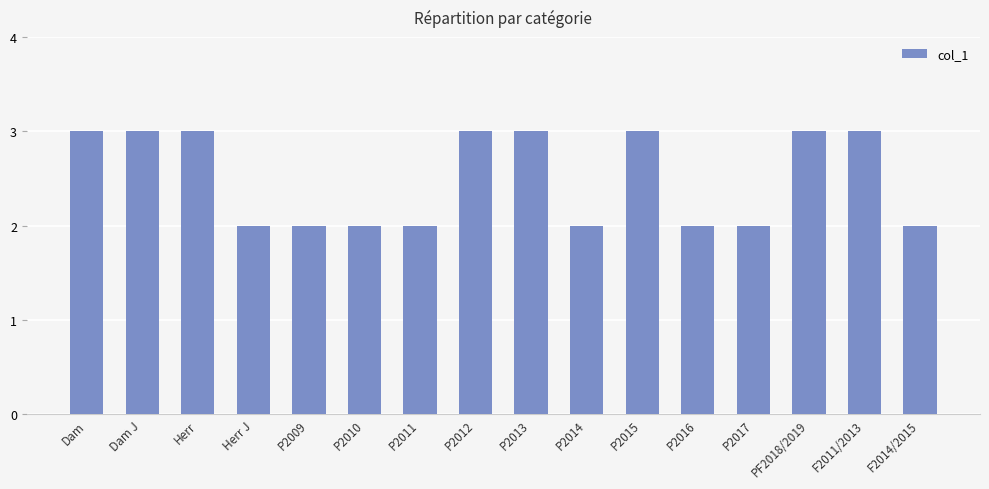

Which has a higher value, P2011 or PF2018/2019?

PF2018/2019